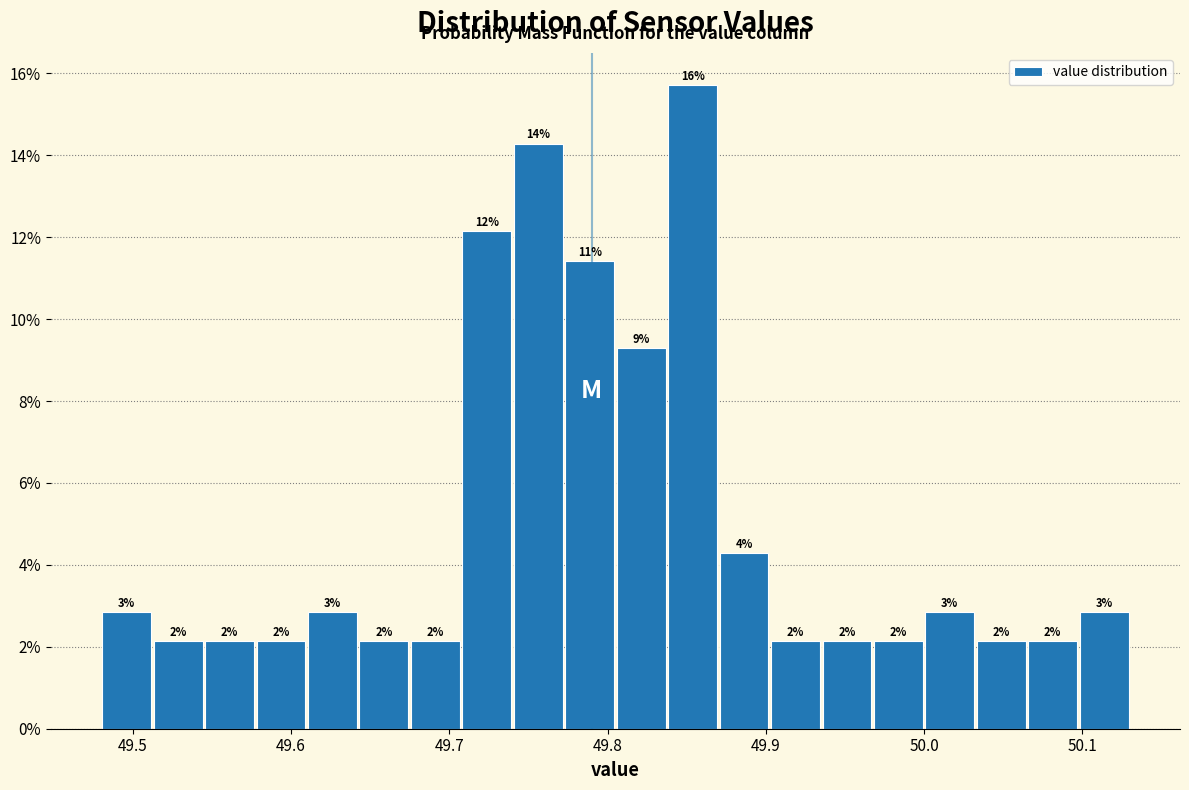

Around what value on the x-axis is the tallest bar? Give the approximate position of its centre, as read against the axis.

49.85